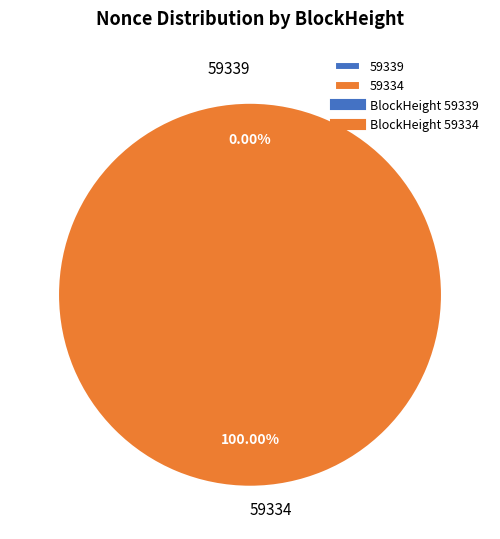

Which category accounts for the majority?

59334